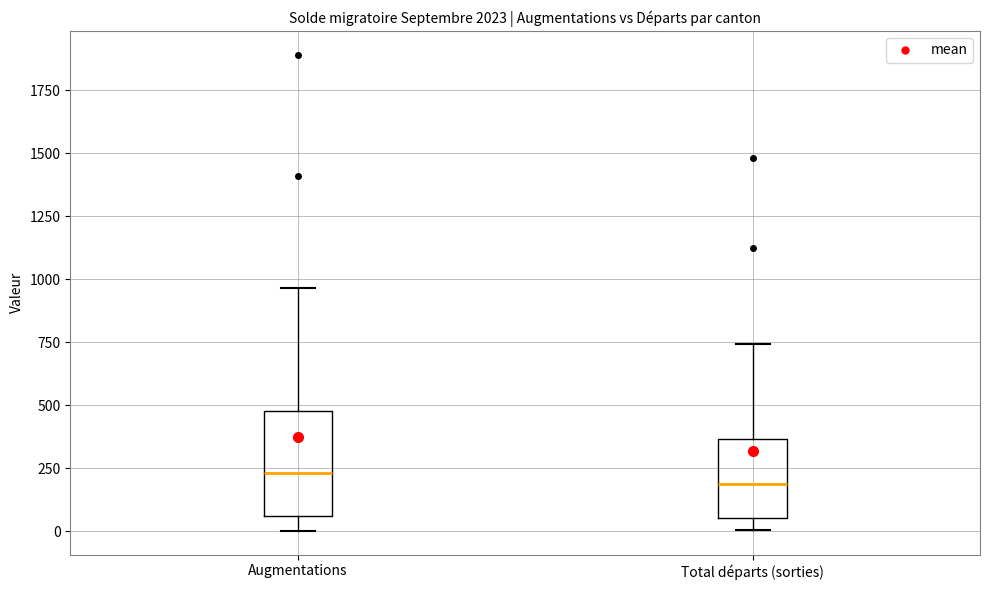

Reading left to right, transcribe this box plot: for each box, give where its median line is, the range the box spans, and where its two whiskers end, as read against the y-axis. The values are not printed on the chart, so give them approximately, as read against the axis.

Augmentations: median 250, box 50 to 500, whiskers 0 to 950
Total départs (sorties): median 200, box 50 to 350, whiskers 0 to 750